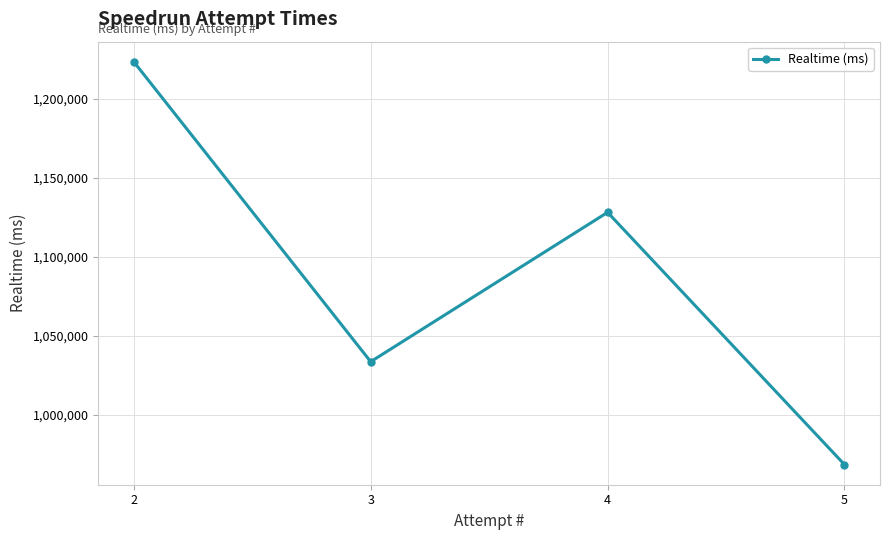

Read the value at 4, to the nearest 50.

1128300